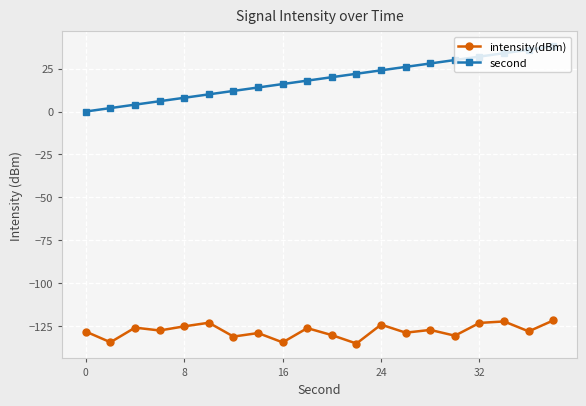

Which series has the largest total across all categories?

second